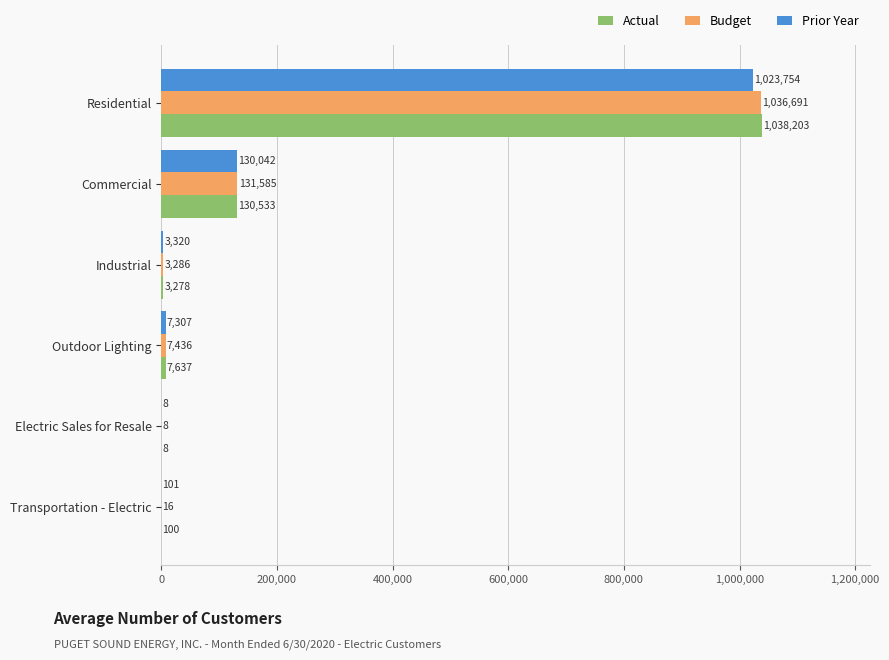

What is the sum of the Actual values at Commercial and Residential?

1168736